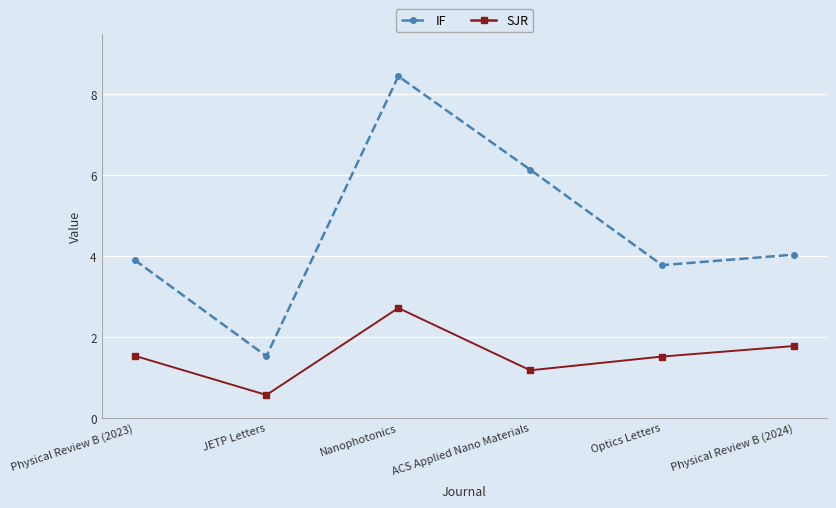

Is the value of IF at Optics Letters greater than the value of SJR at Physical Review B (2024)?

Yes